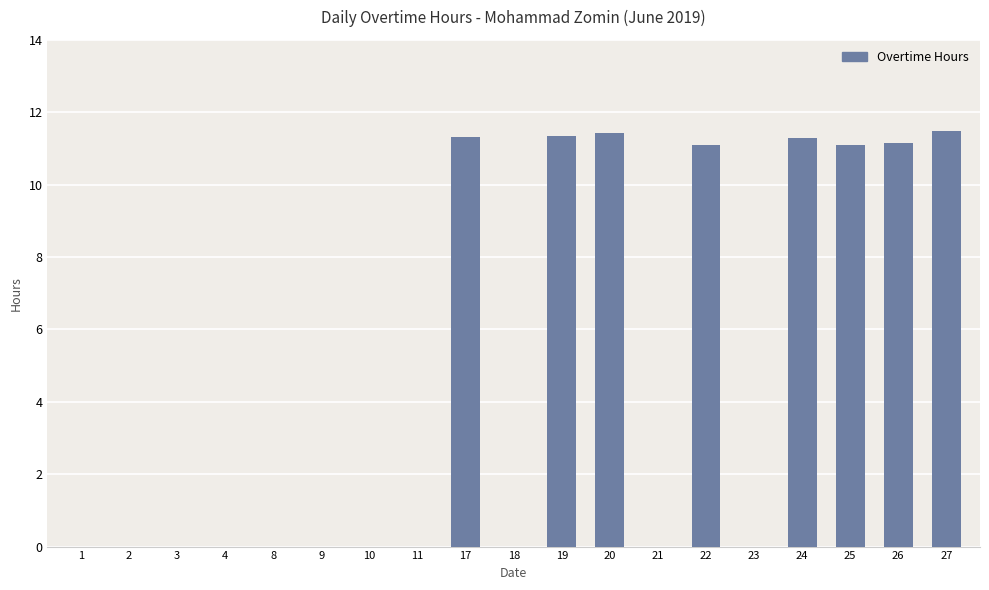

Is it true that the value at 8 is 0.0?

True